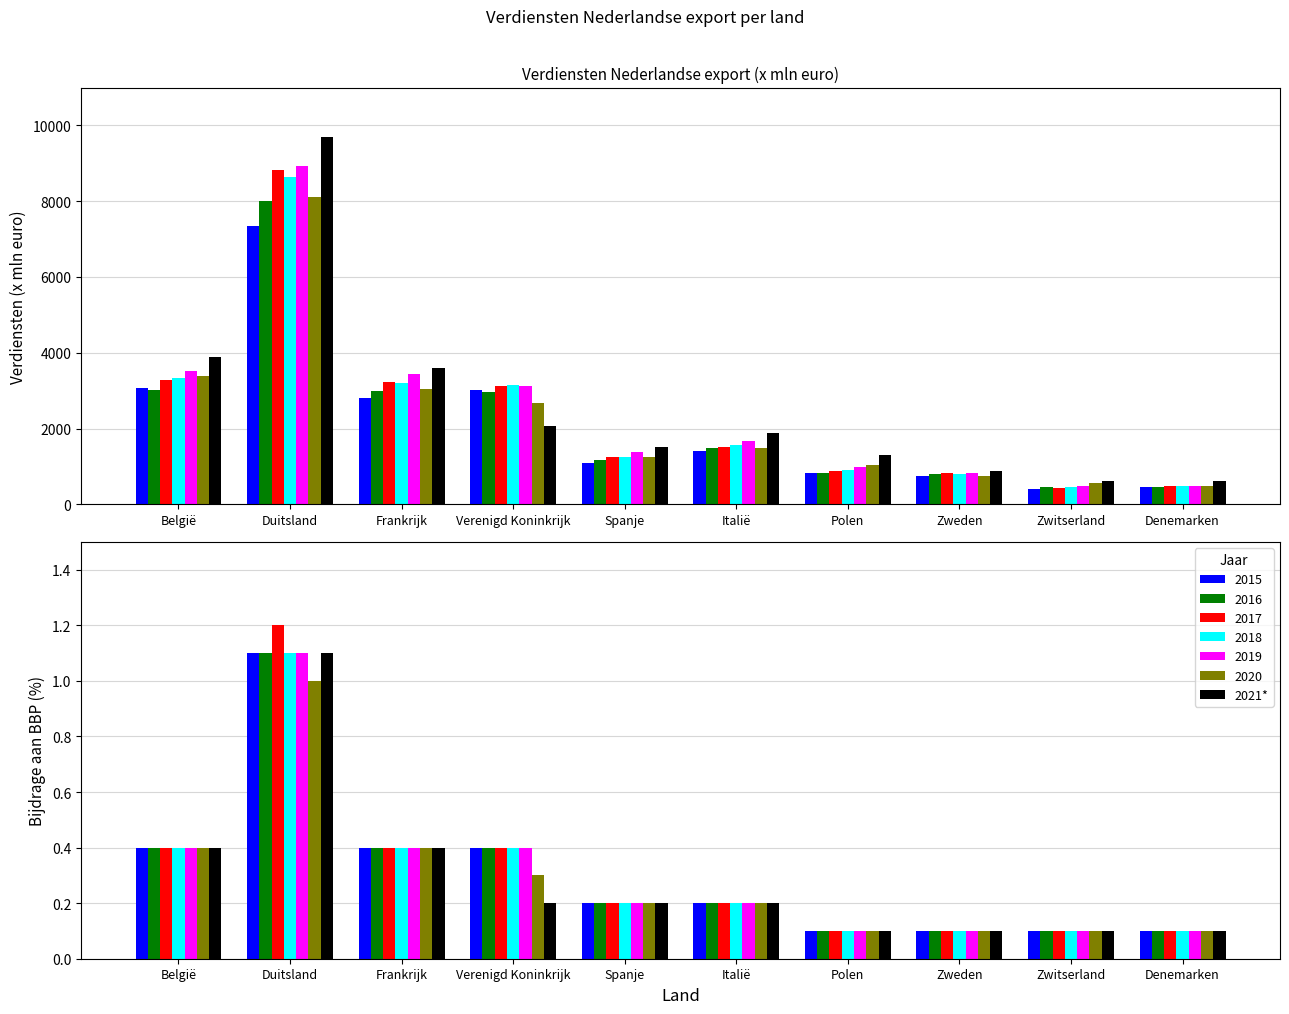

List the labels in order of value, largest first.

Duitsland, België, Frankrijk, Verenigd Koninkrijk, Spanje, Italië, Polen, Zweden, Zwitserland, Denemarken